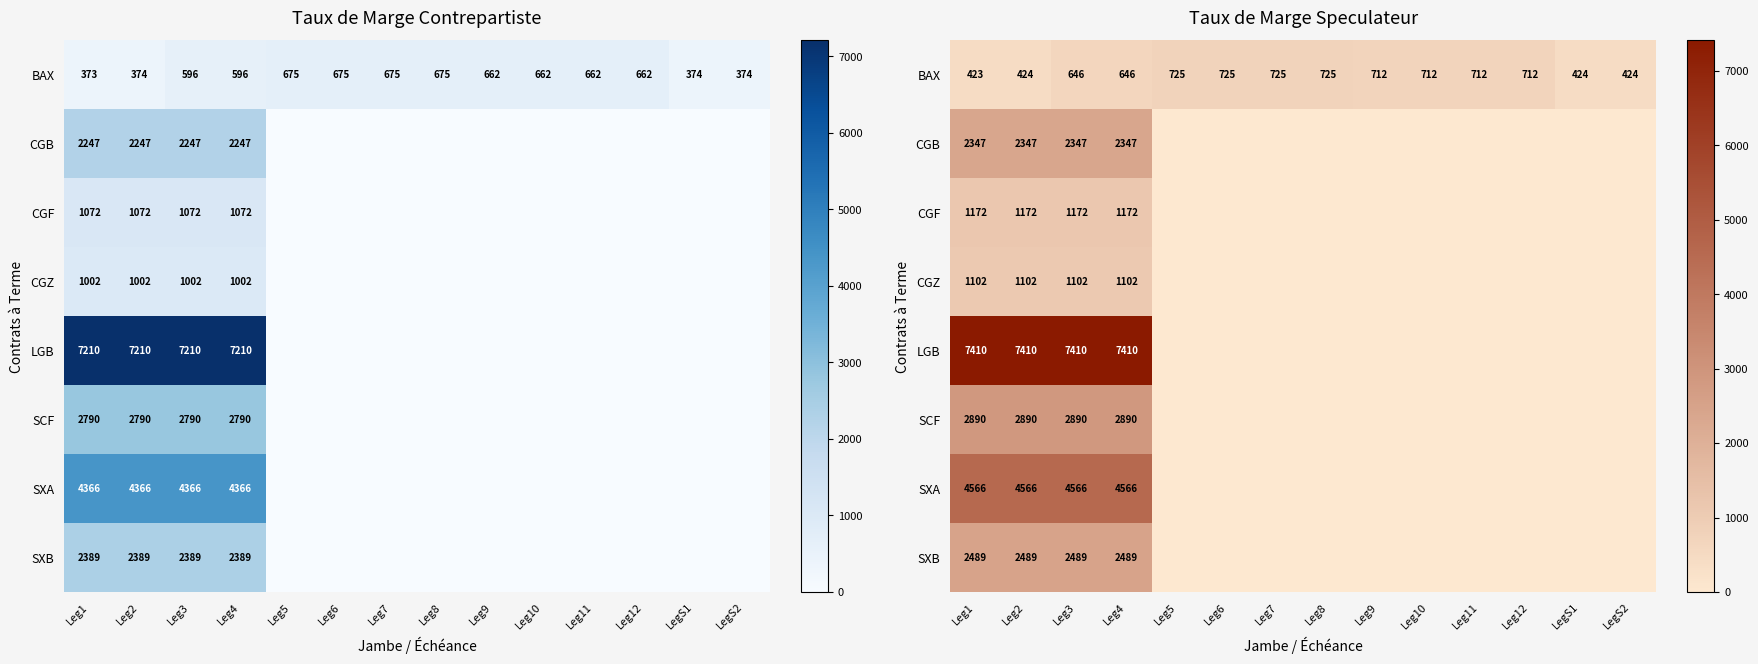

Is the value of CGF at Leg11 greater than the value of SCF at Leg1?

No